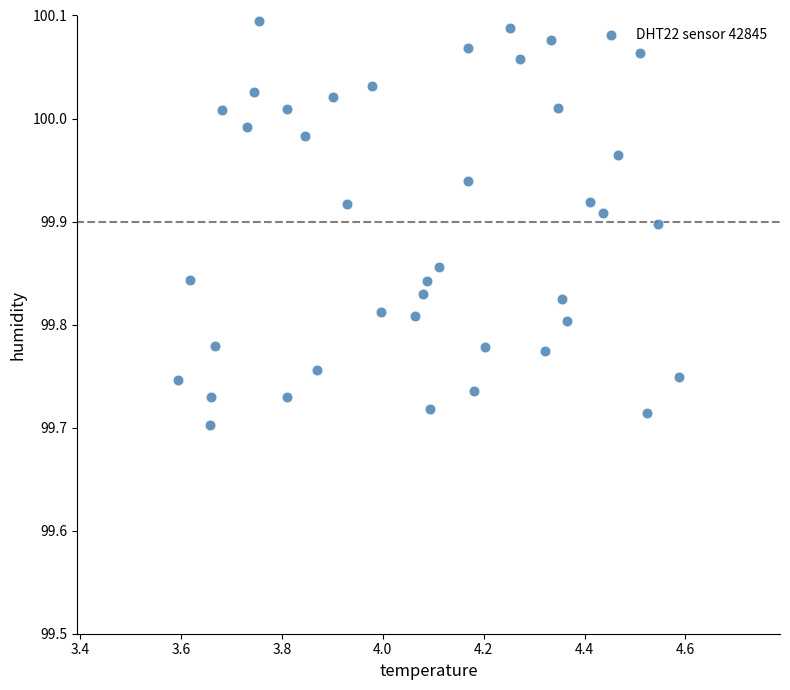

What is the range of Y values (max minus min)?

0.4